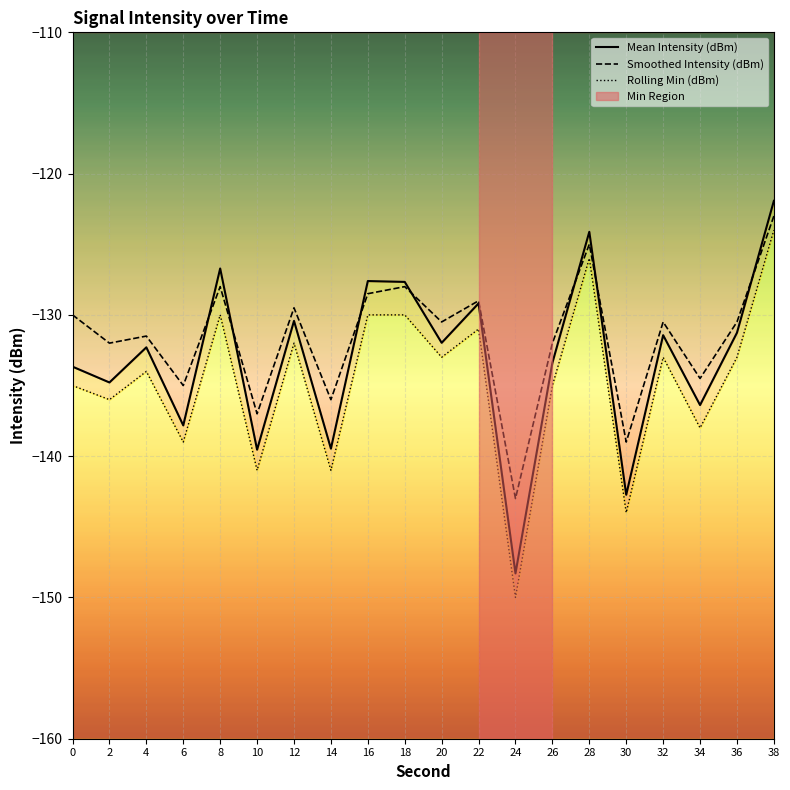

What is the difference between the maximum and minimum values in the Smoothed Intensity (dBm) series?

20.0